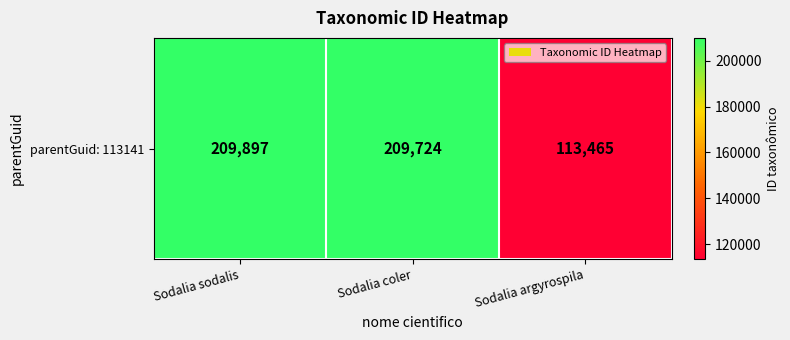

Count the number of values greater than 209724.

1